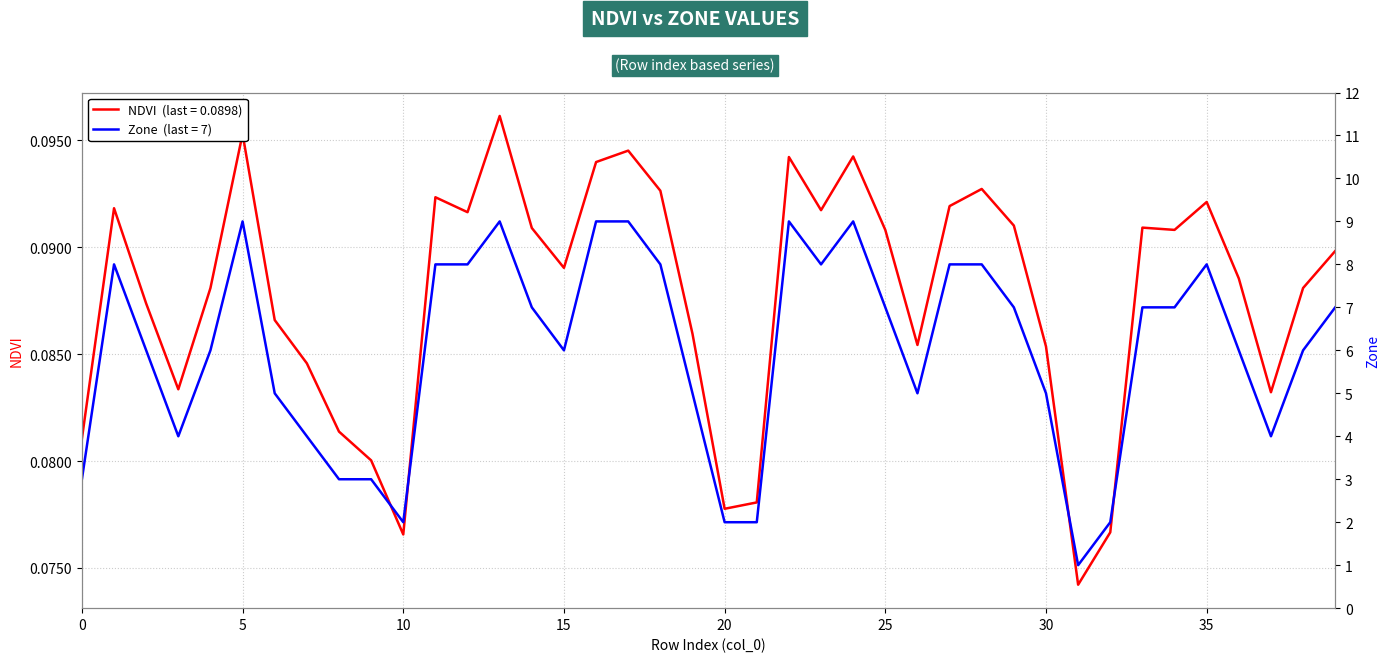

True or false: Zone and NDVI intersect in this chart.

False